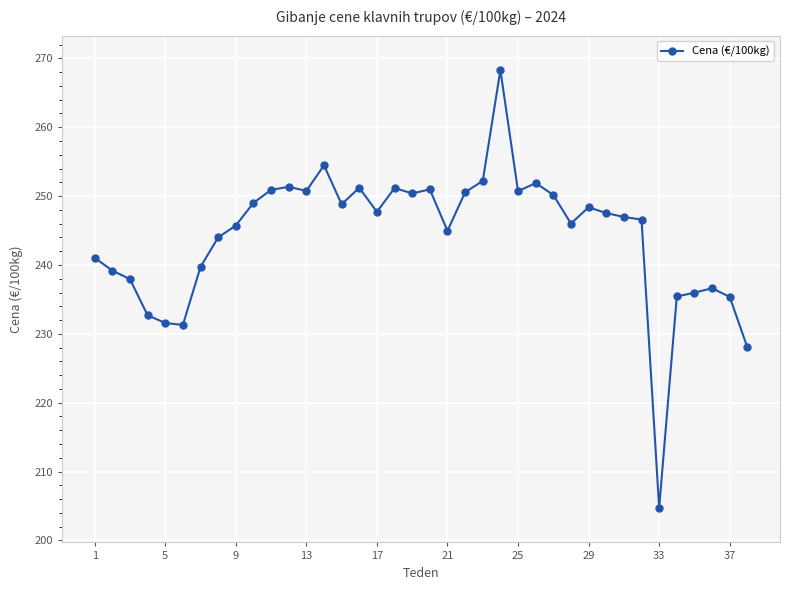

What is the value of the 3rd point from the left?

237.9